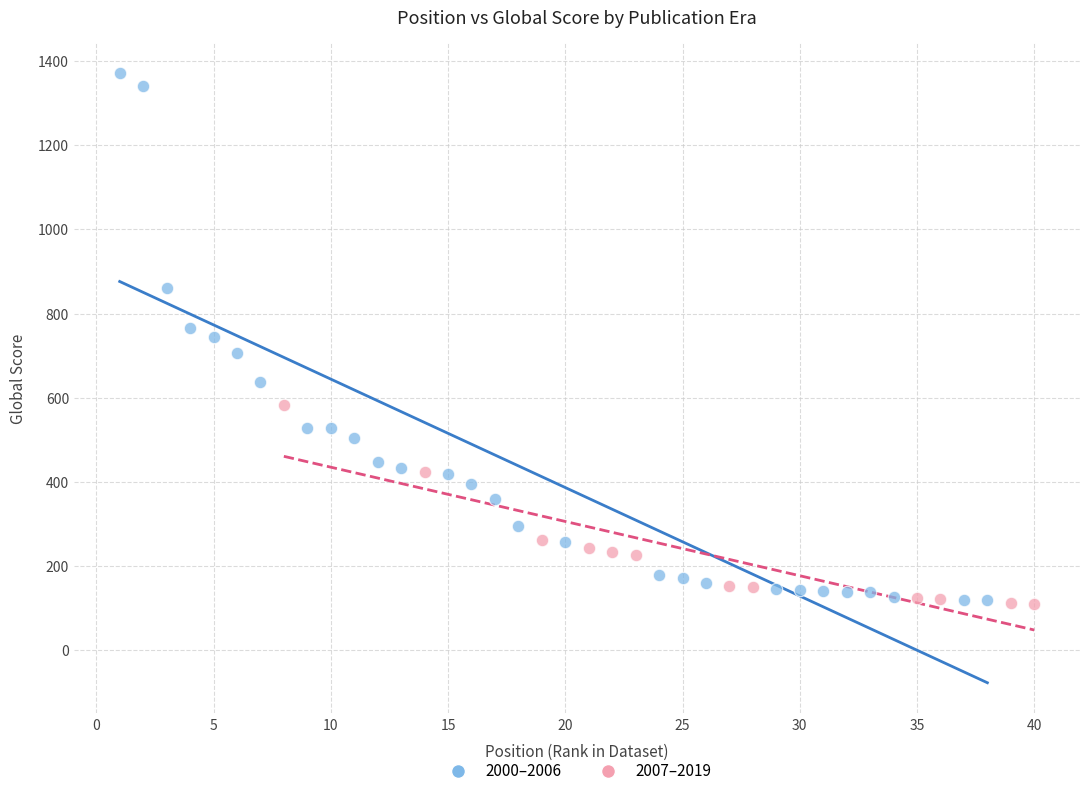

Which series has the largest Y range (max minus min)?

2000–2006